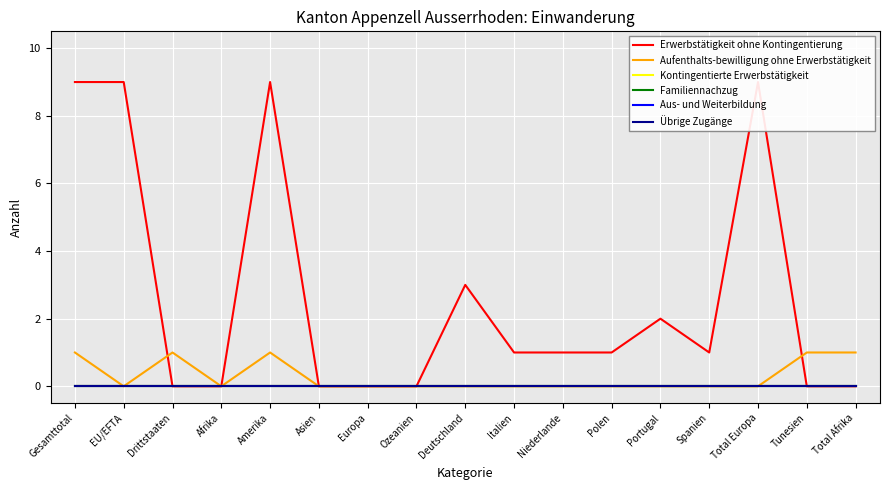

Where is Kontingentierte Erwerbstätigkeit nearest to the value 0?

Gesamttotal